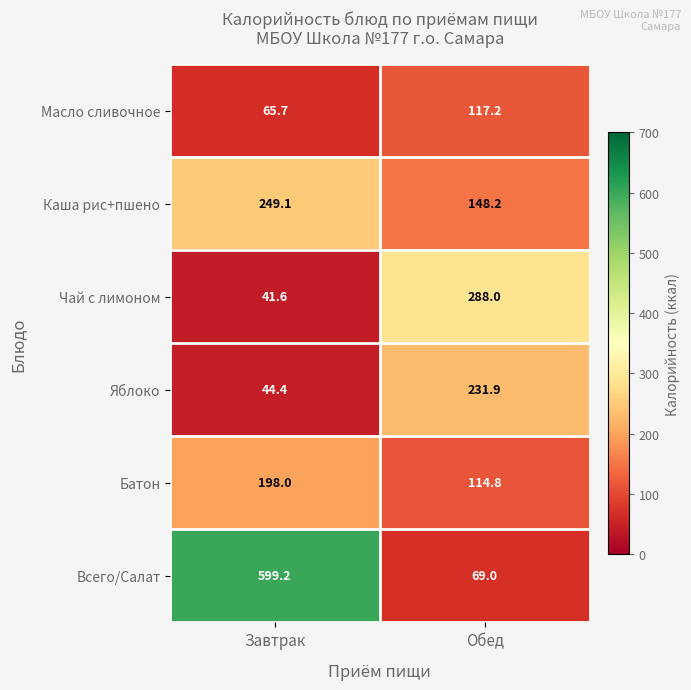

Is it true that Батон equals 114.8 at Обед?

True